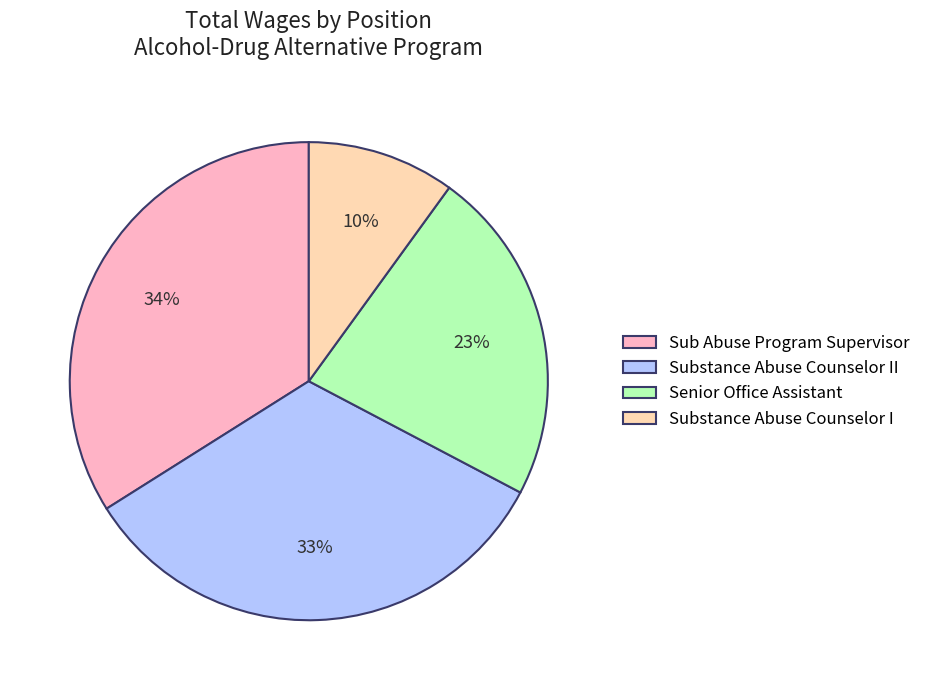

To the nearest percent, what is the combined percentage of Sub Abuse Program Supervisor and Substance Abuse Counselor I?

44%